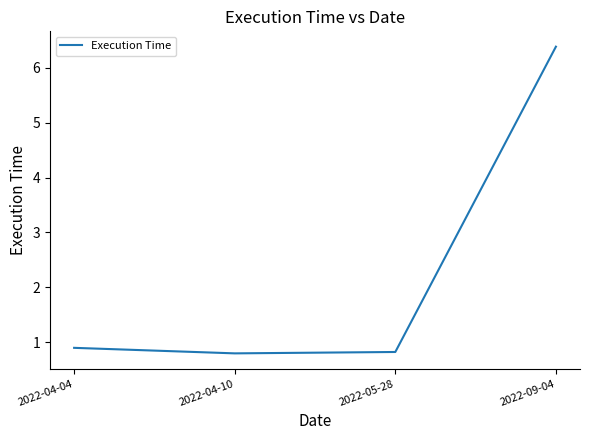

What is the change in value from 2022-04-04 to 2022-05-28?

-0.1